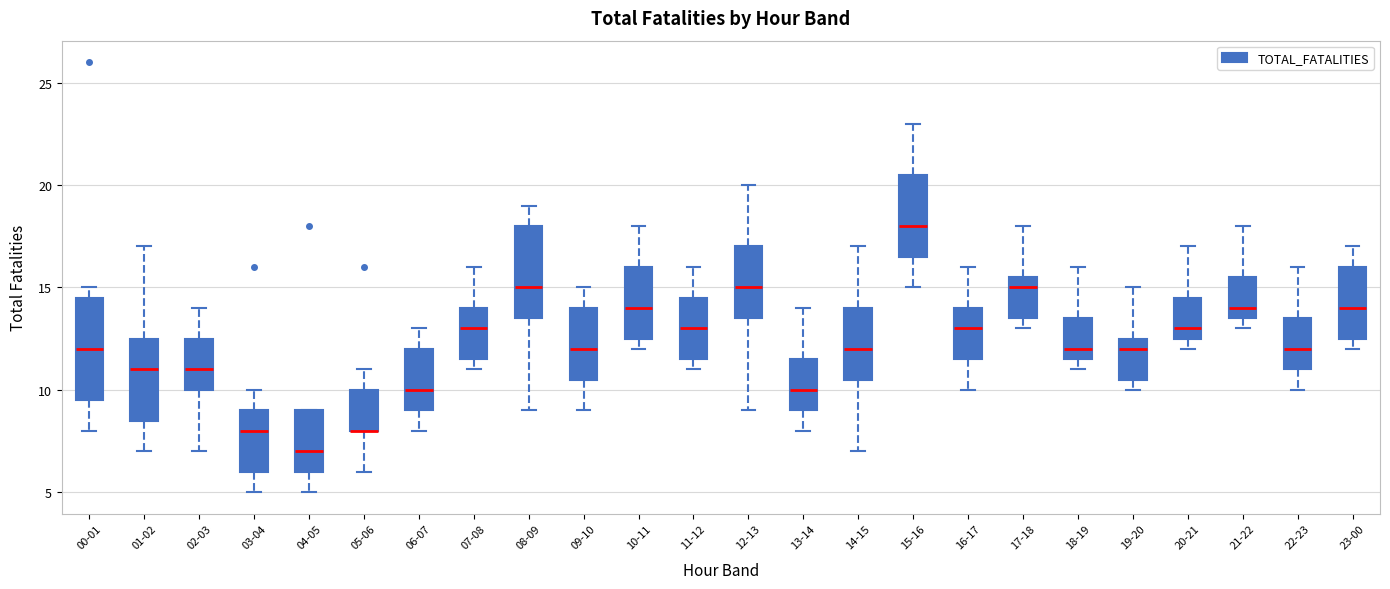

Where does the upper whisker of the box for 06-07 end on the y-axis? The values are not printed on the chart, so give them approximately, as read against the axis.

13.0